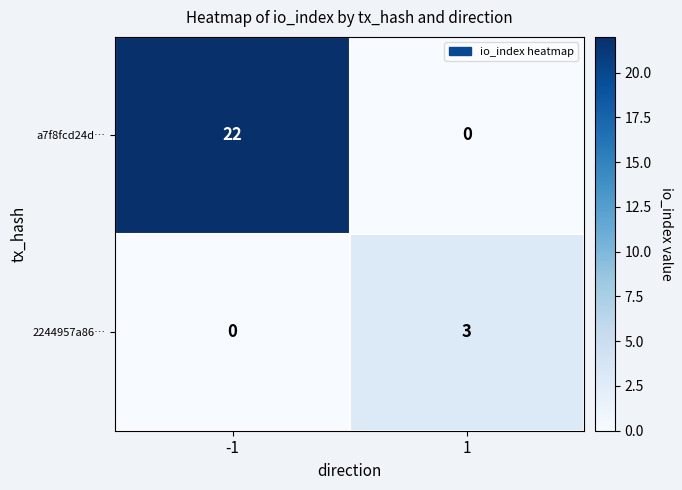

Which series has the largest range (max minus min)?

a7f8fcd24d…